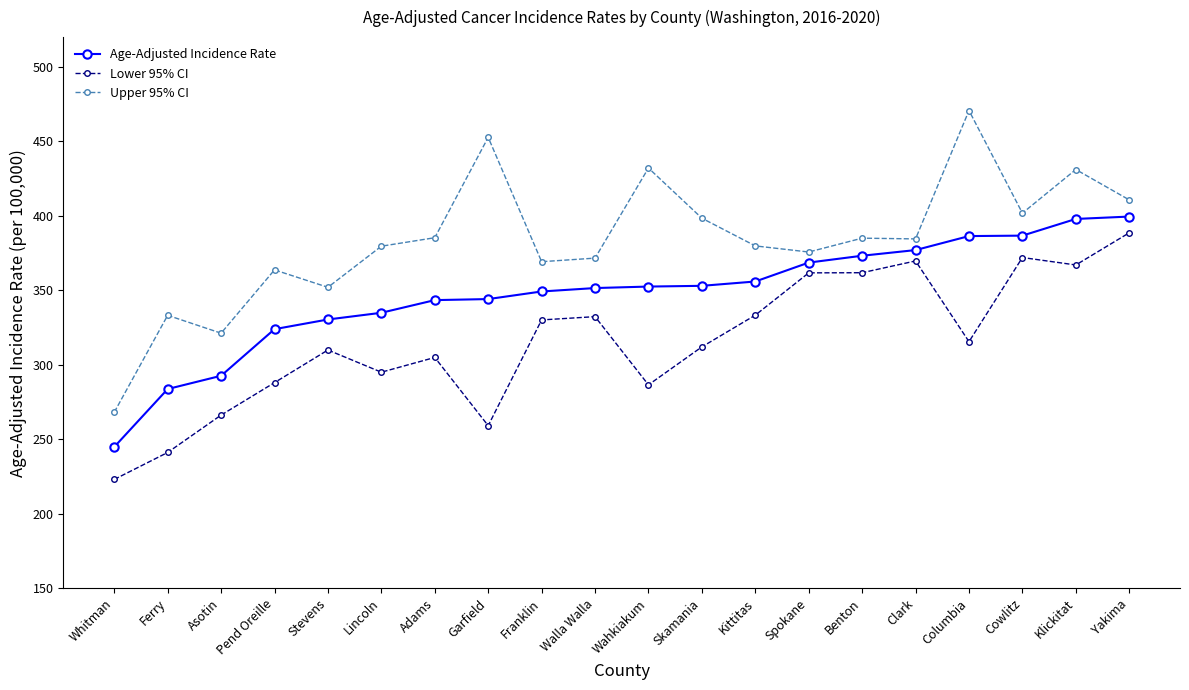

What is the difference between the highest and lowest values at Whitman?

45.1